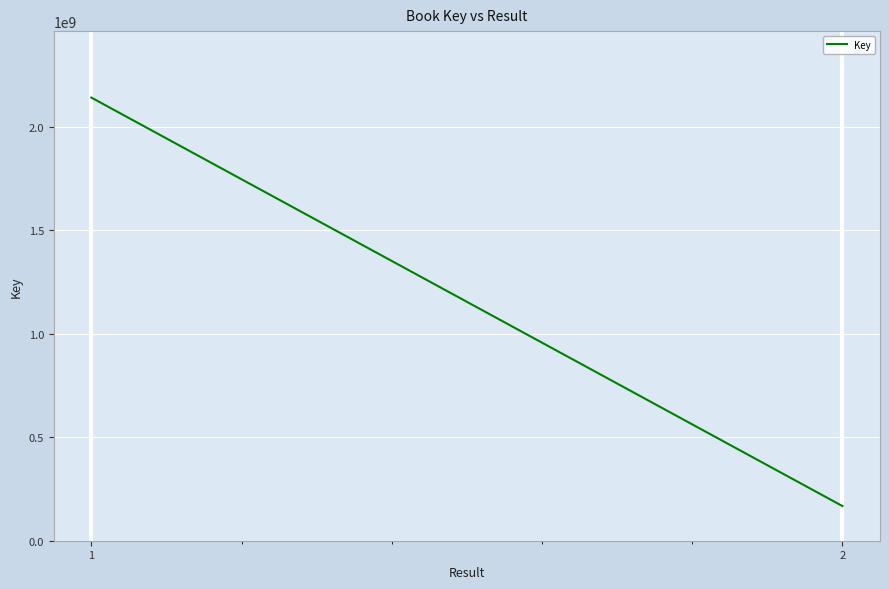

Which label corresponds to the largest value in the chart?

1